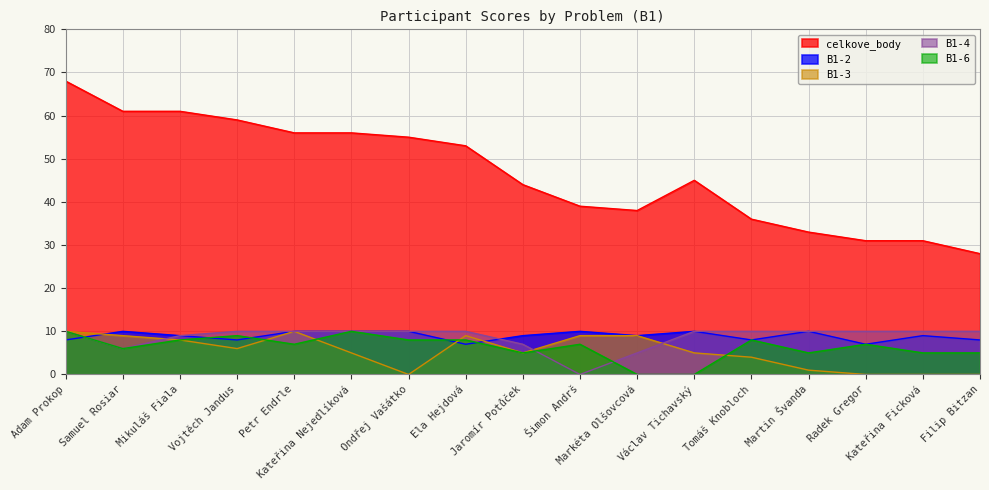

Count the number of categories in the chart.

17